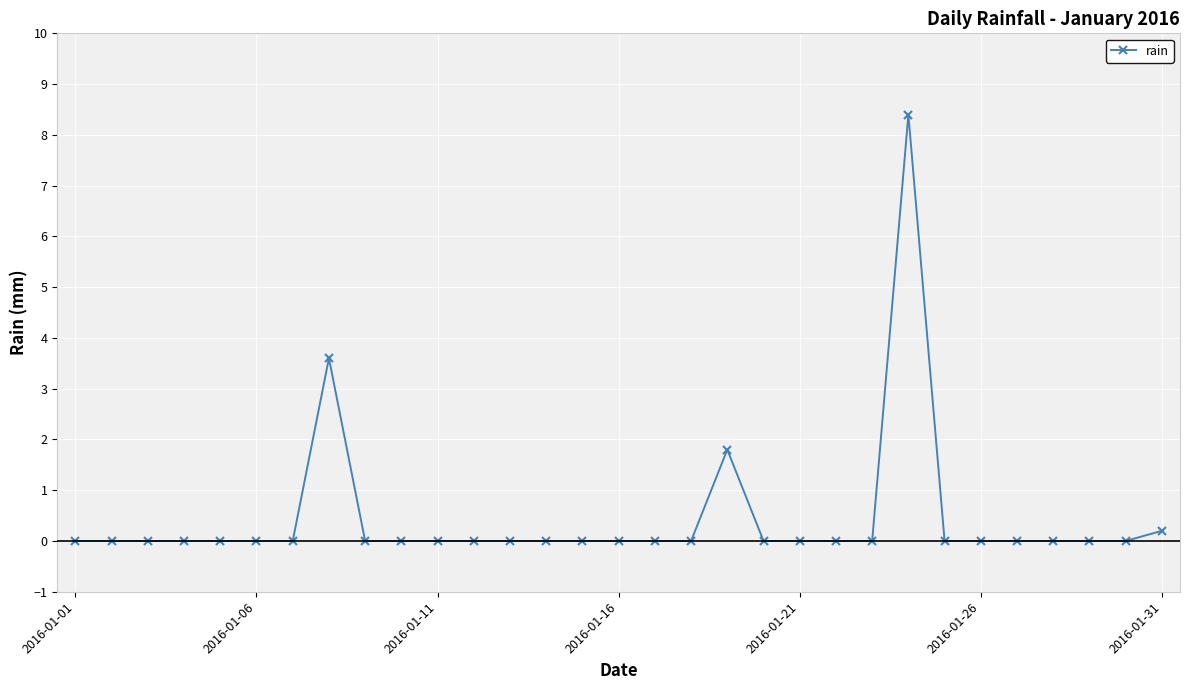

True or false: there are more than 0 points higher than both neighbors.

True